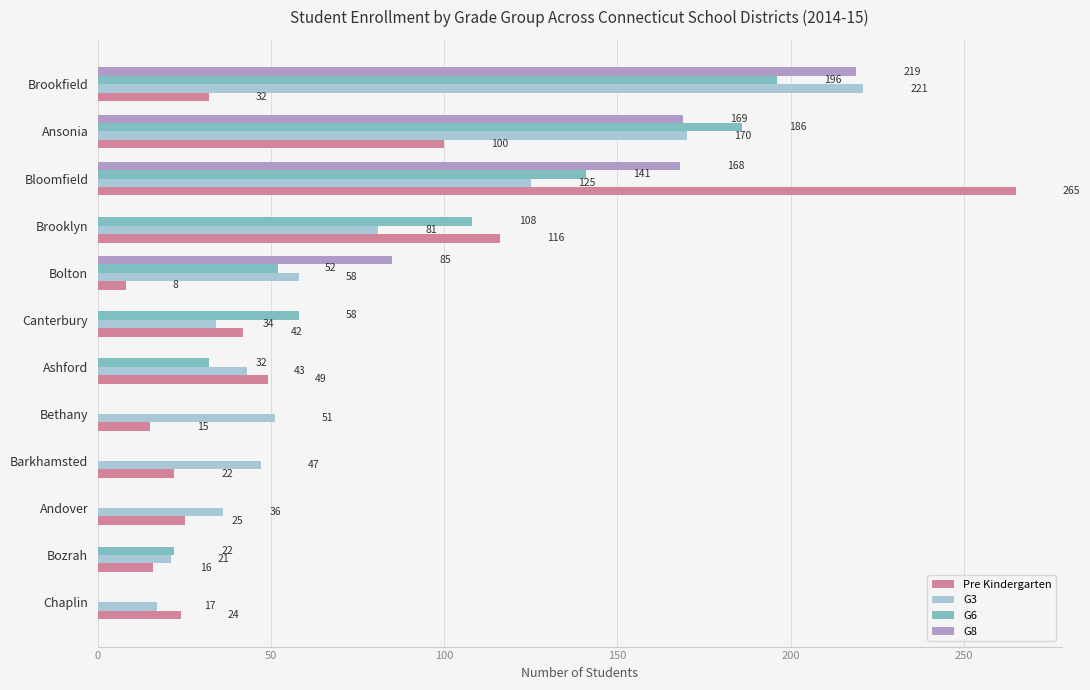

Where is G6 nearest to the value 98?

Brooklyn